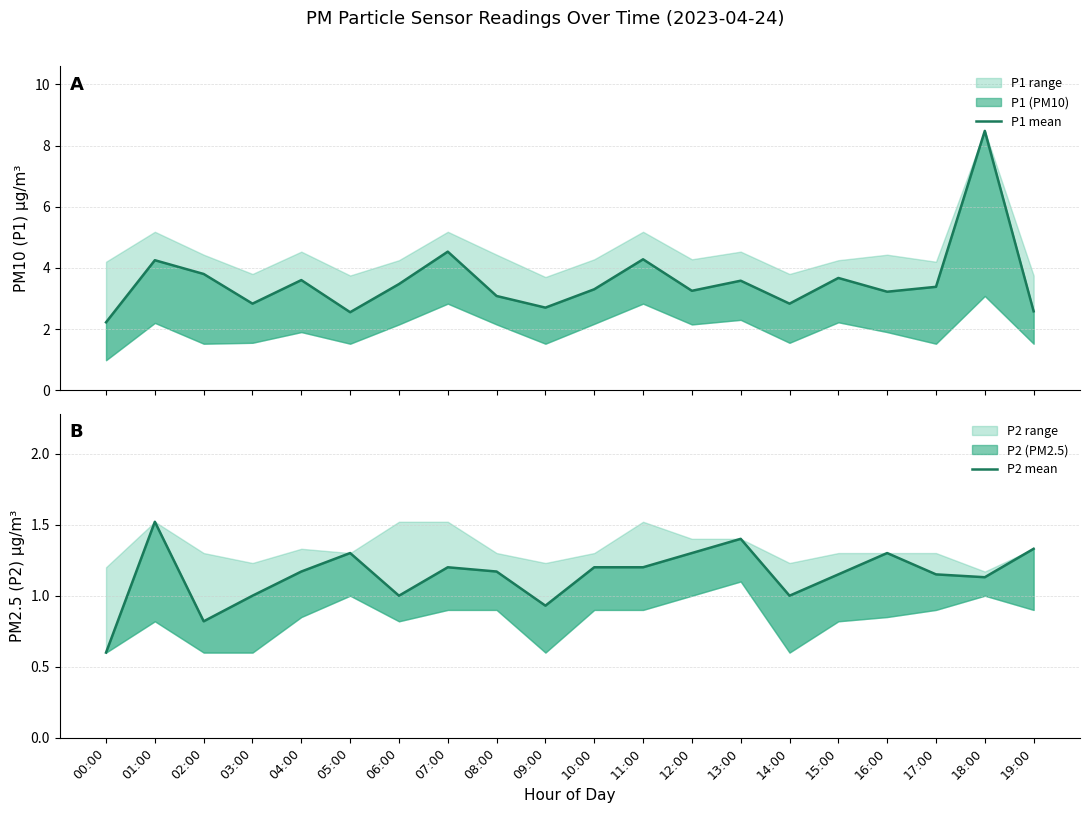

True or false: P1 mean and P2 mean intersect in this chart.

False